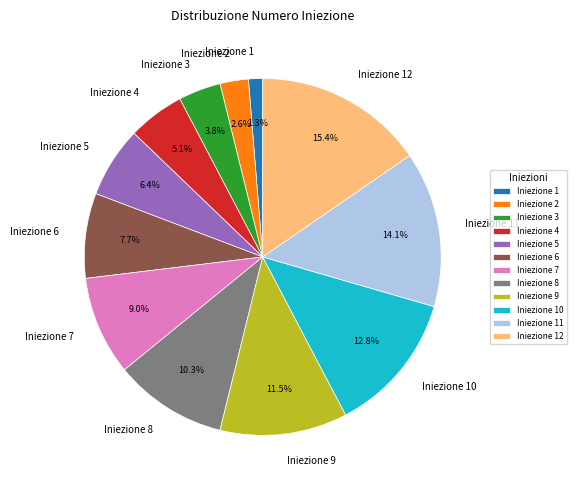

Is Iniezione 8 the majority of the pie?

No